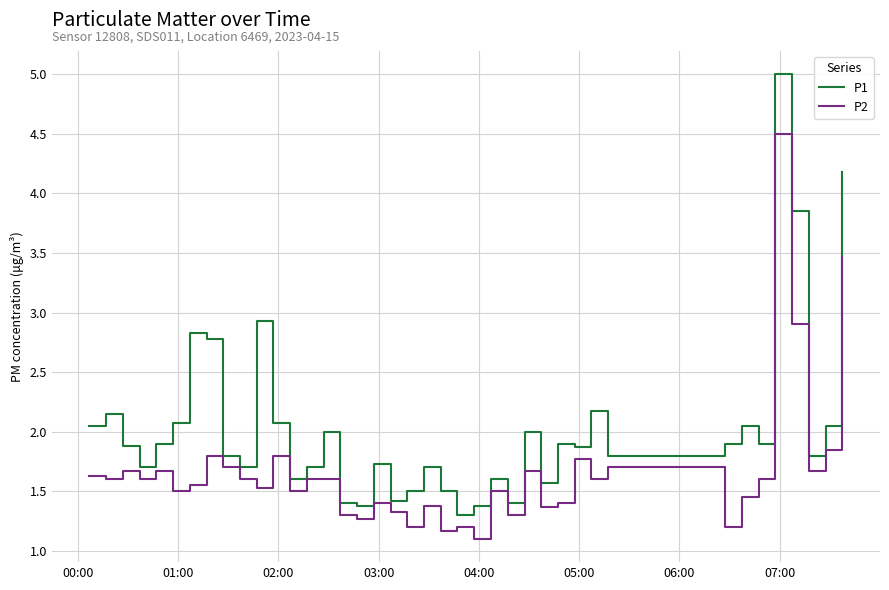

What is the maximum value for P1?

5.0